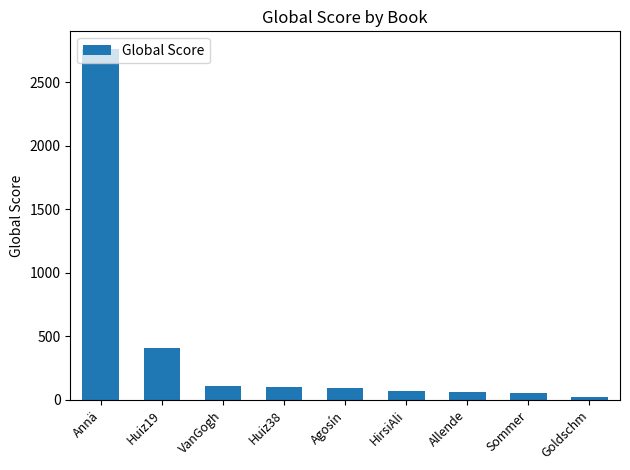

At which label is the value closest to 1393?

Huiz19